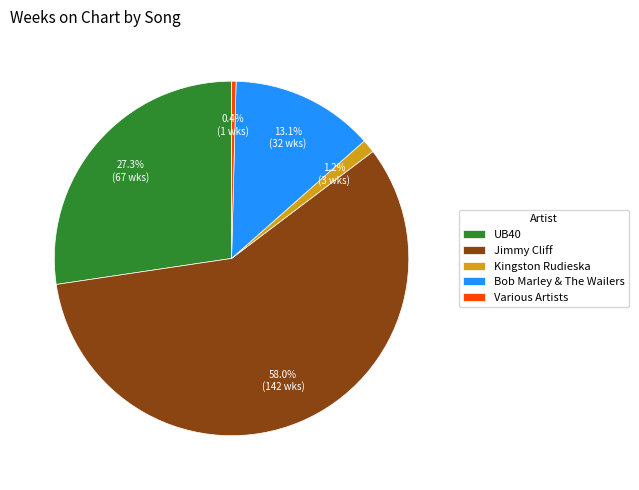

What percentage is NOT represented by Kingston Rudieska?

98.8%